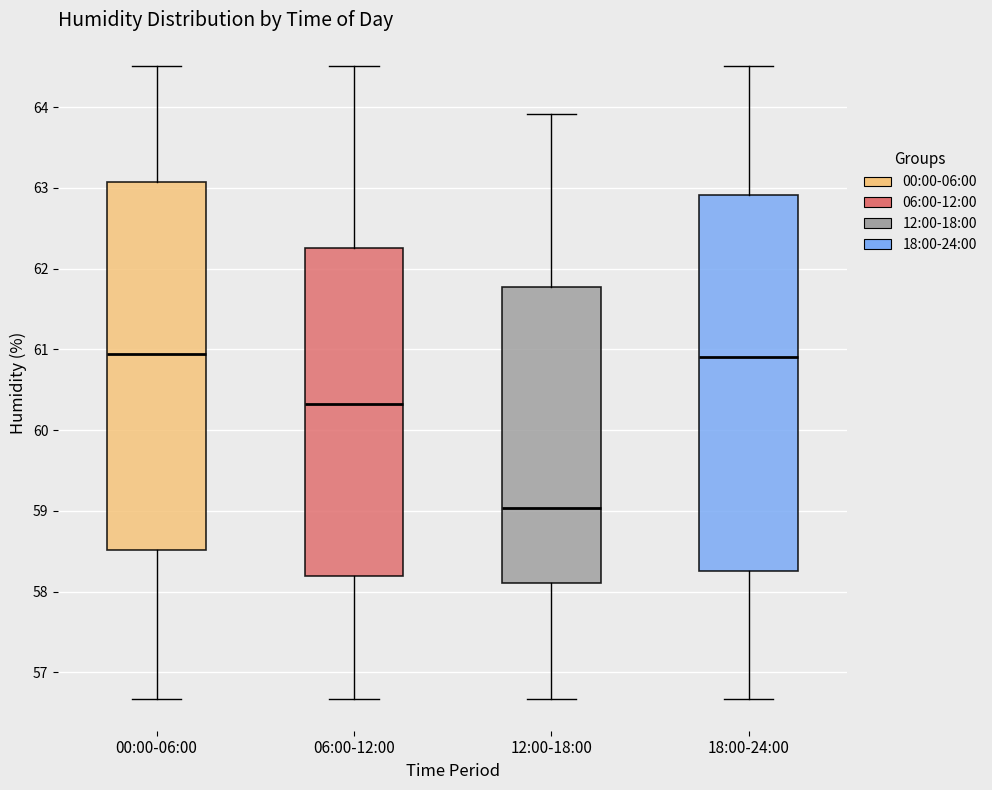

Where is the lower edge of the box for 06:00-12:00 on the y-axis? The values are not printed on the chart, so give them approximately, as read against the axis.

58.2